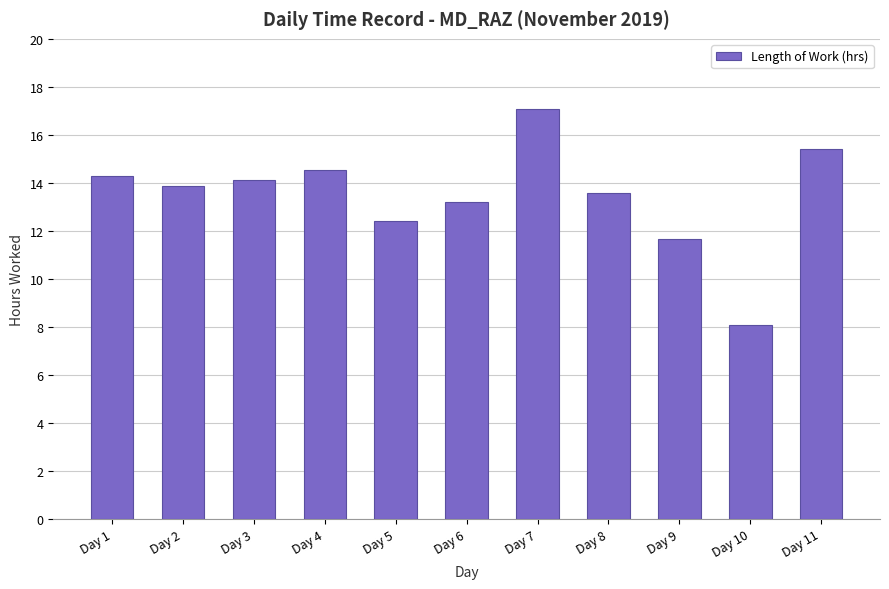

Which has a higher value, Day 4 or Day 5?

Day 4